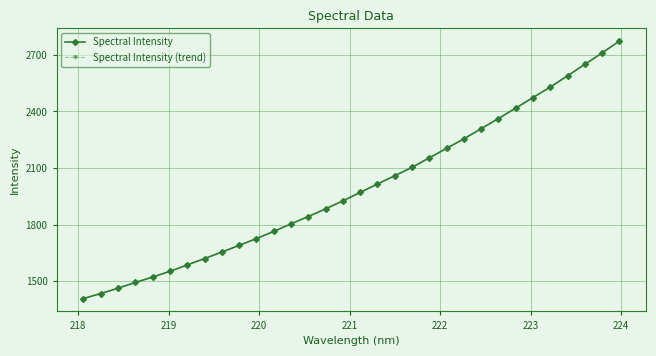

Is this an area chart (filled region under the line)?

No